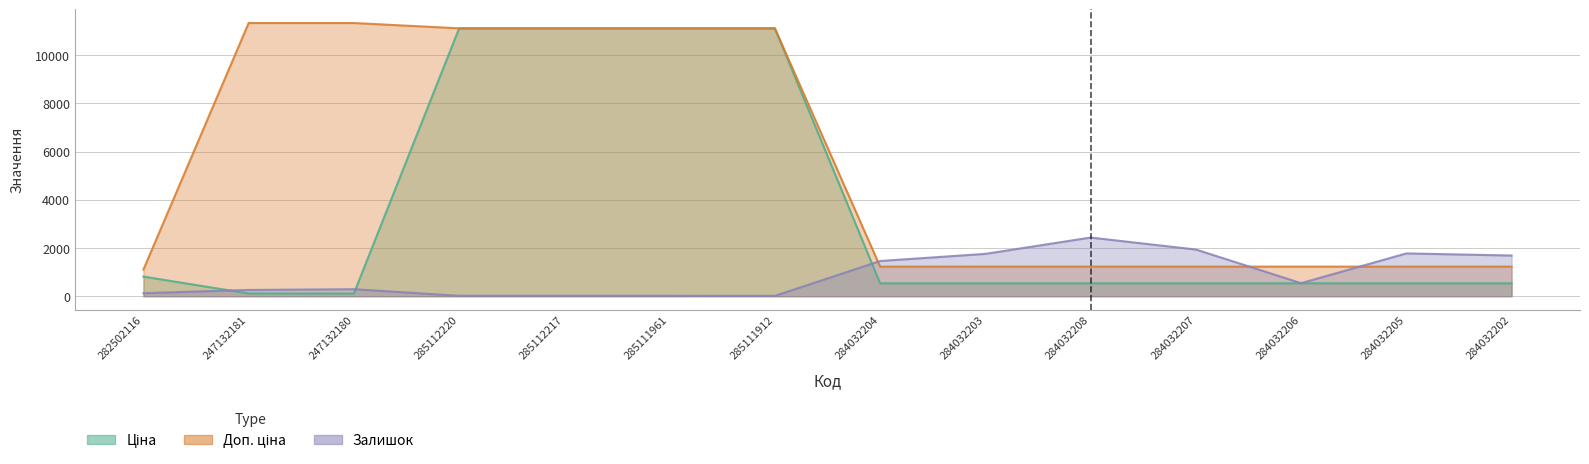

What are all the series names shown in the legend?

Ціна, Доп. ціна, Залишок